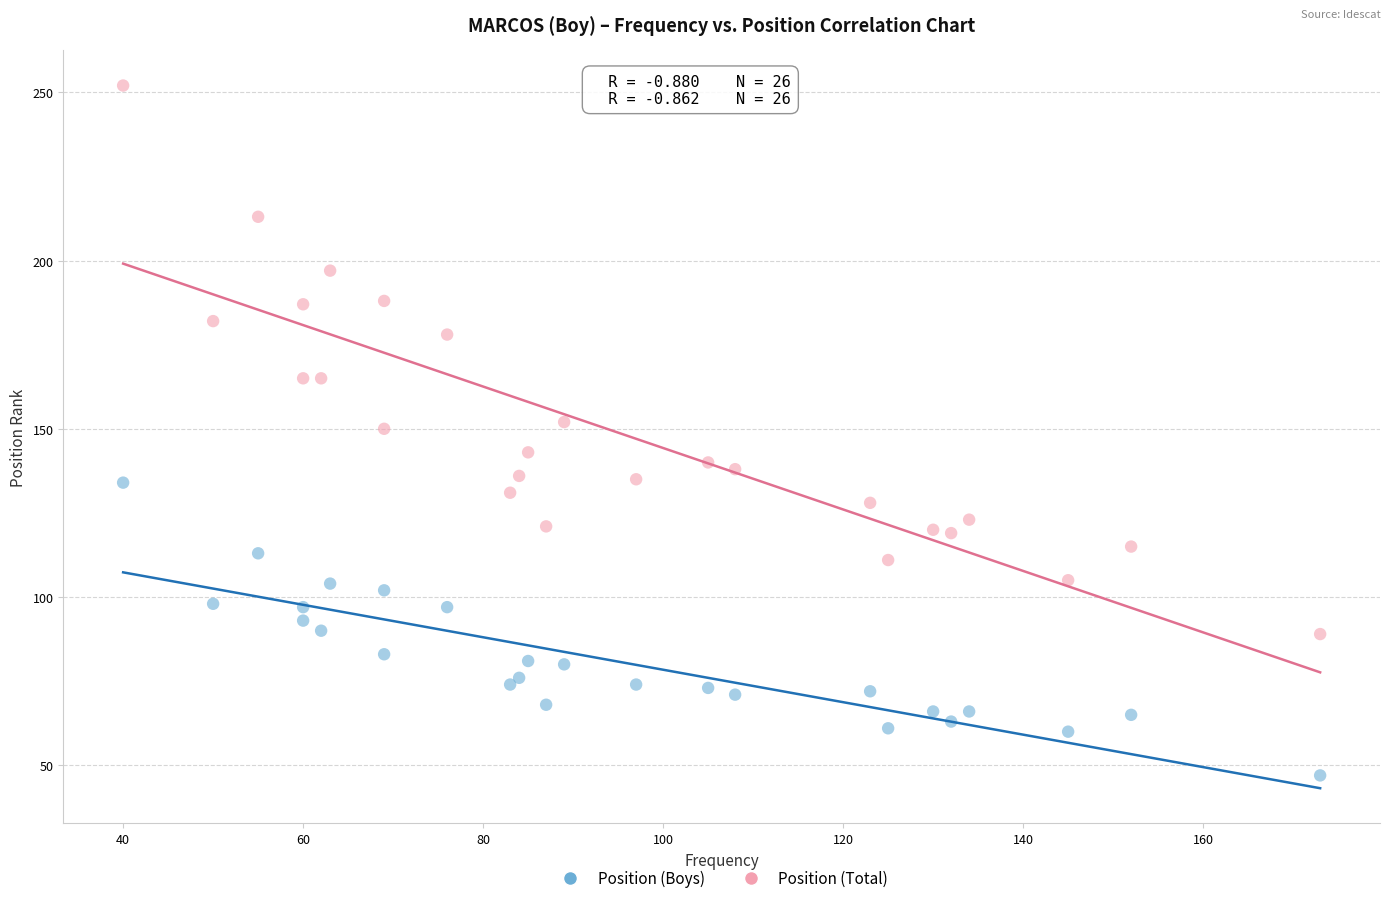

Which series reaches the maximum Y coordinate?

Position (Total)